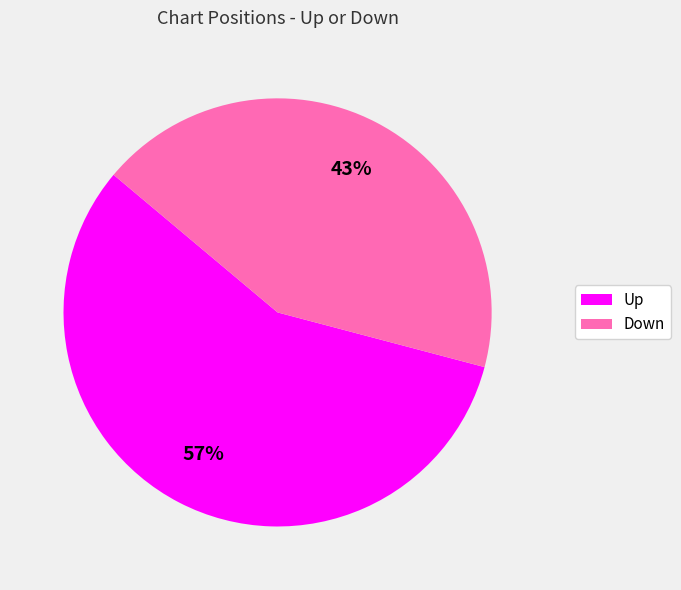

Is there any slice that represents more than half of the pie?

Yes